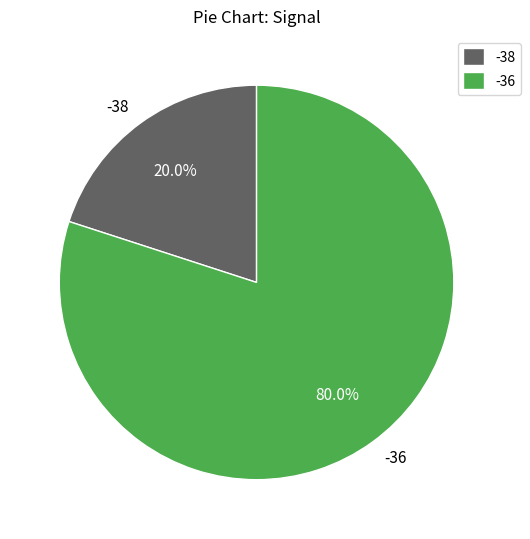

Which slice is the smallest?

-38